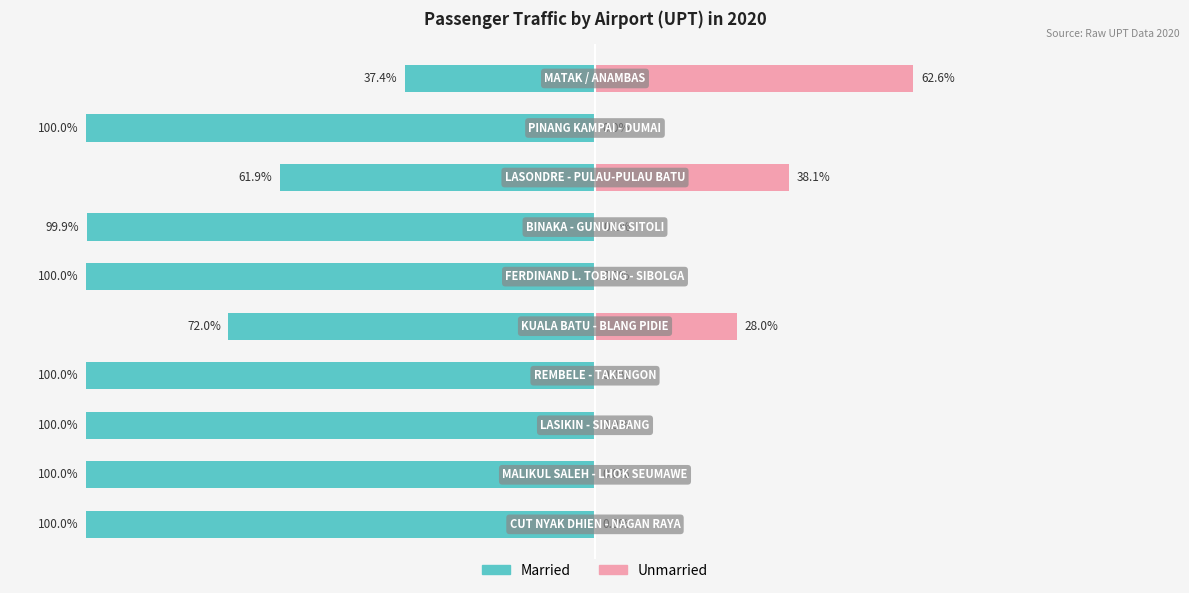

Reading left to right, extract all data points from this chart.

Married: 0=-100.0	1=-100.0	2=-100.0	3=-100.0	4=-72.0	5=-100.0	6=-99.9	7=-61.9	8=-100.0	9=-37.4
Unmarried: 0=0.0	1=0.0	2=0.0	3=0.0	4=28.0	5=0.0	6=0.1	7=38.1	8=0.0	9=62.6